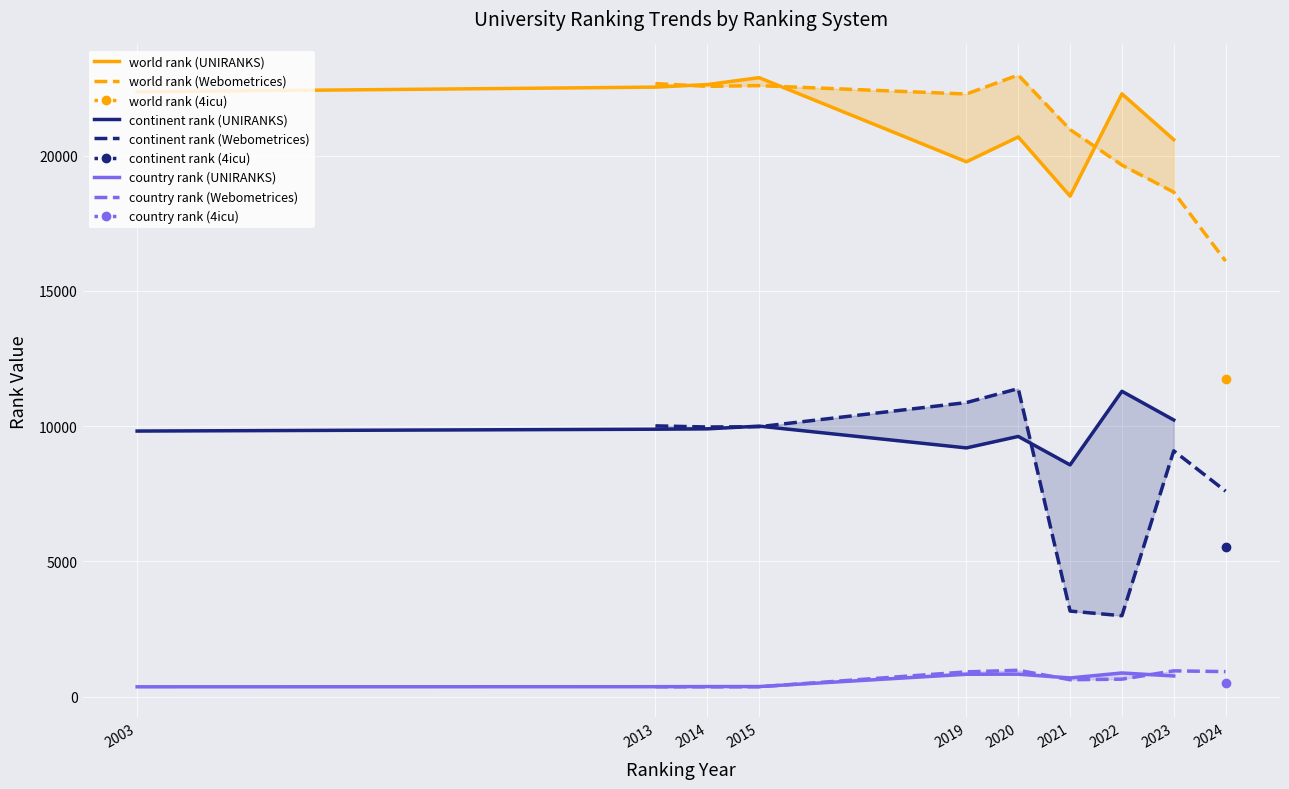

Is the value of world rank (UNIRANKS) at 2014 greater than the value of country rank (UNIRANKS) at 2023?

Yes